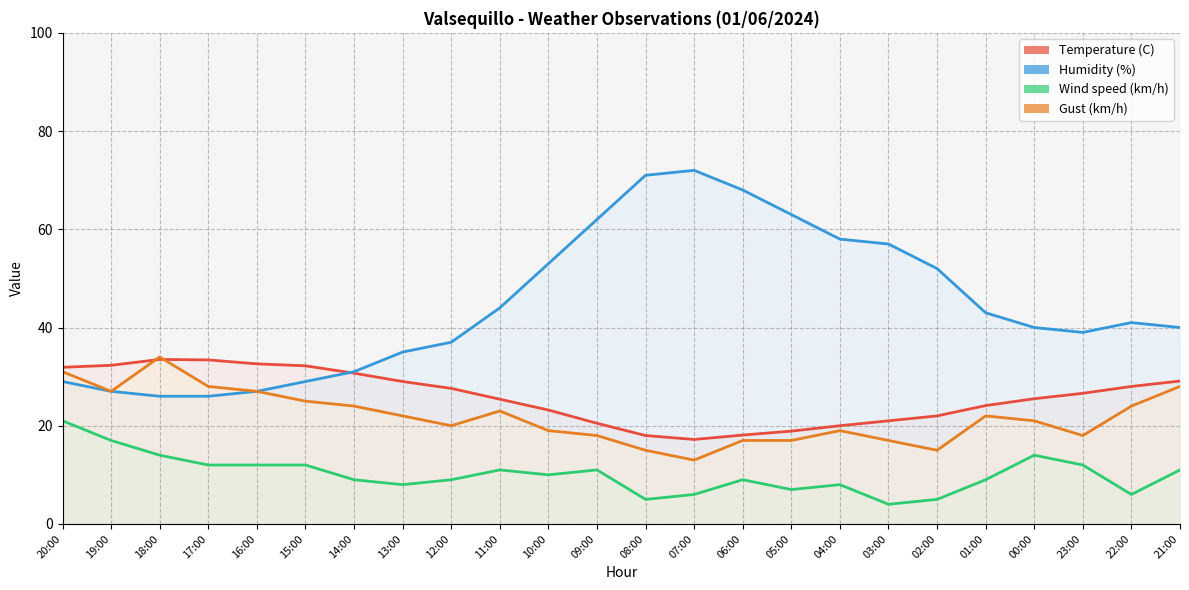

True or false: Humidity (%) and Wind speed (km/h) intersect in this chart.

False